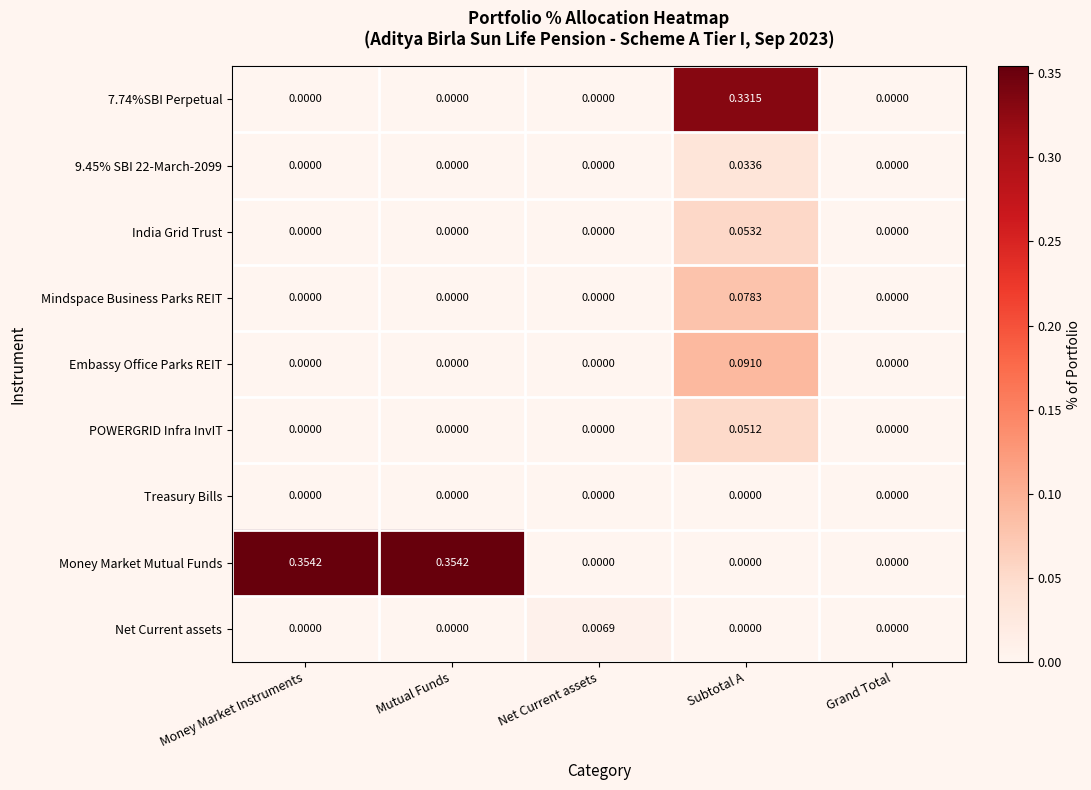

List the series in order of their peak value, highest first.

Money Market Mutual Funds, 7.74%SBI Perpetual, Embassy Office Parks REIT, Mindspace Business Parks REIT, India Grid Trust, POWERGRID Infra InvIT, 9.45% SBI 22-March-2099, Net Current assets, Treasury Bills